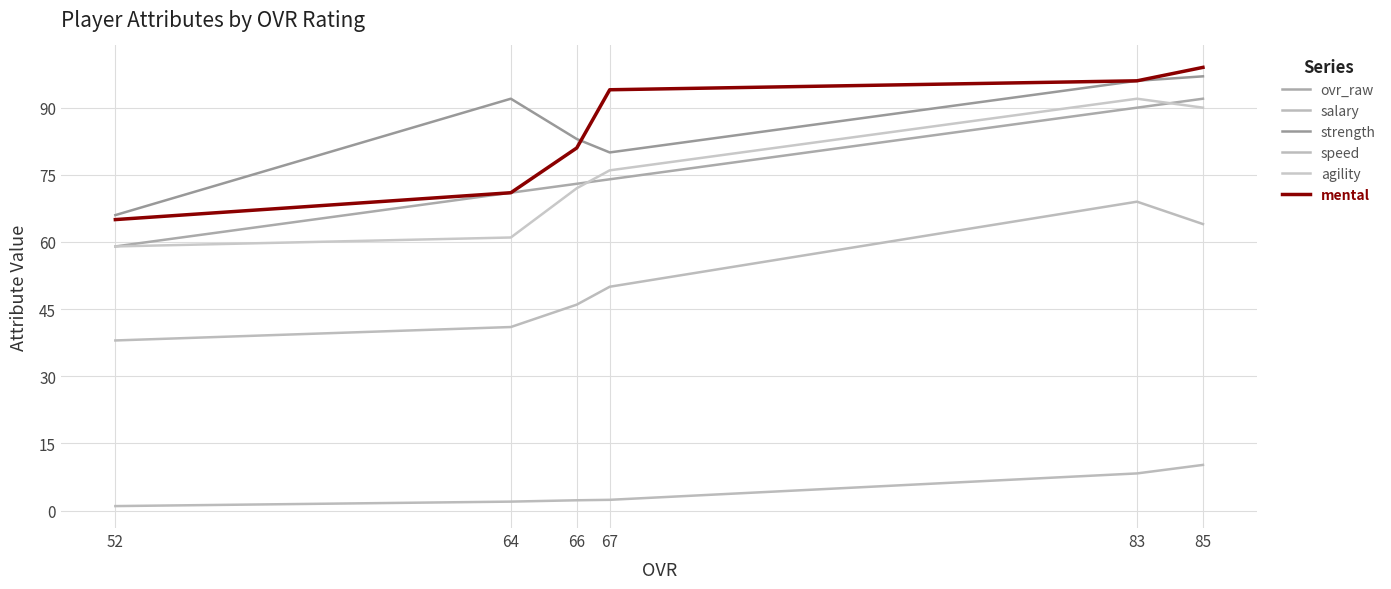

How many values in the ovr_raw series exceed 74?

2